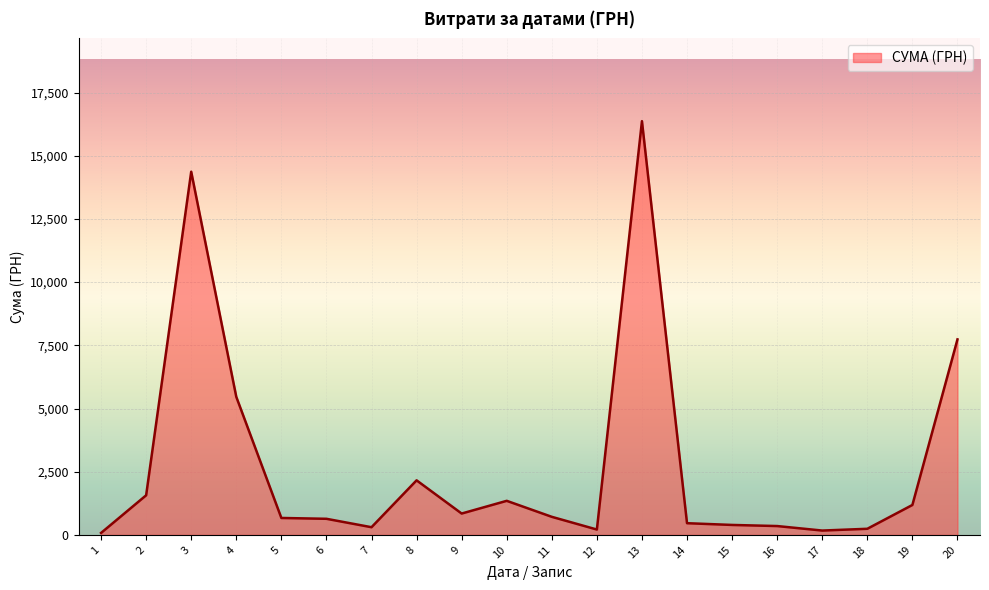

How many lines are shown in the chart?

1